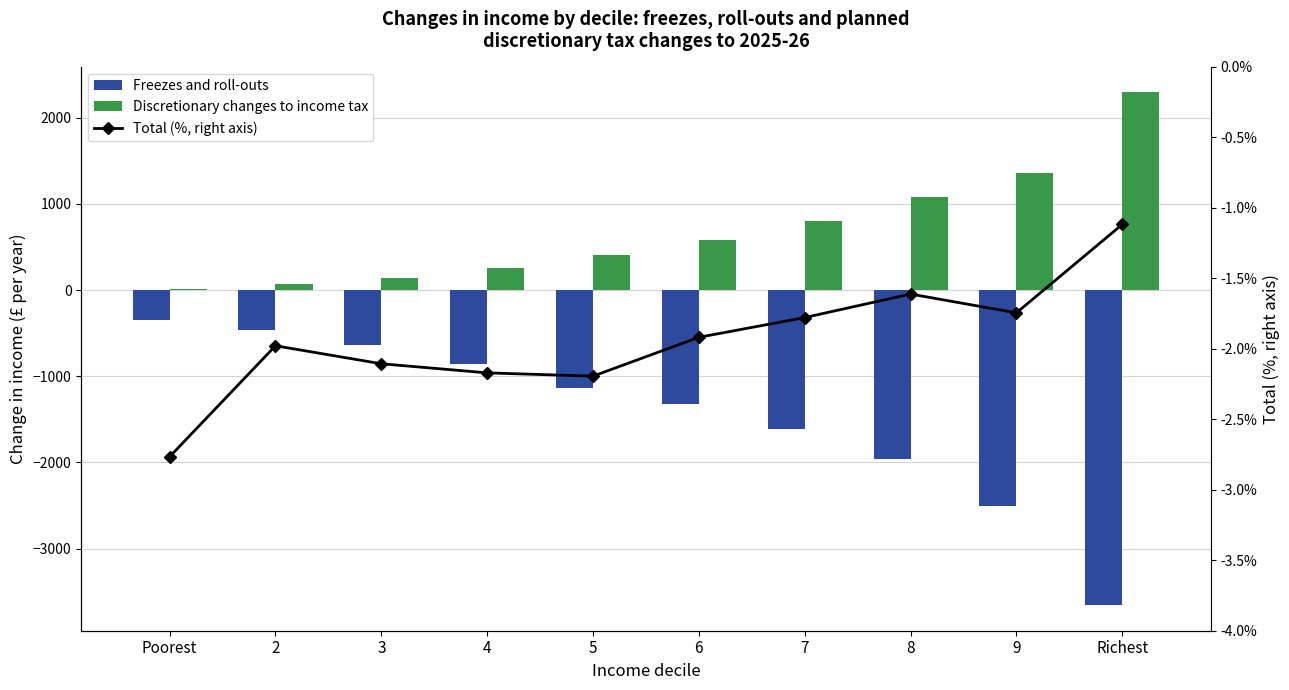

Which series has the largest range (max minus min)?

Freezes and roll-outs